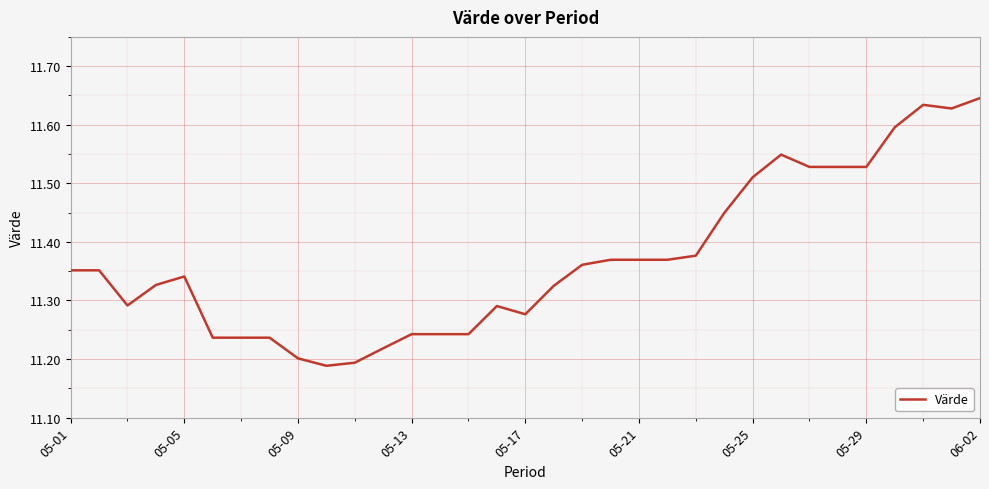

What is the difference between the maximum and minimum values?

0.5